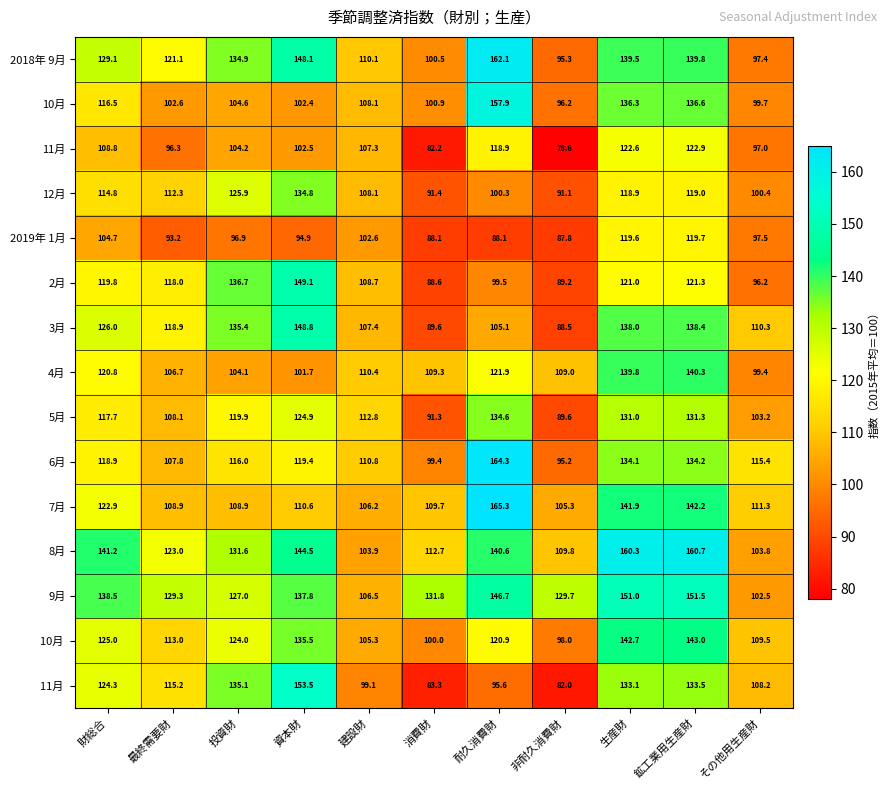

Which category has the lowest value across all series?

非耐久消費財